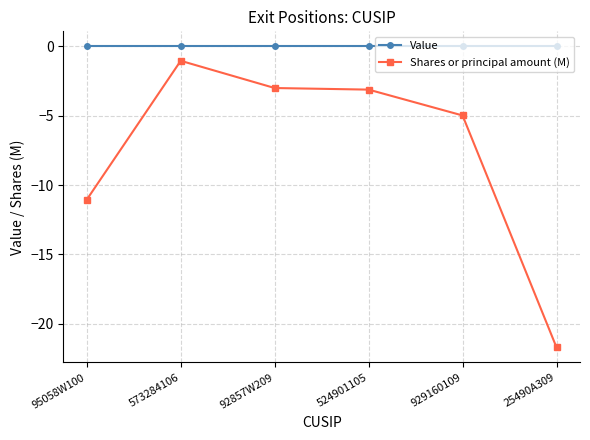

The Value series shows 0.0 at 92857W209. True or false?

True